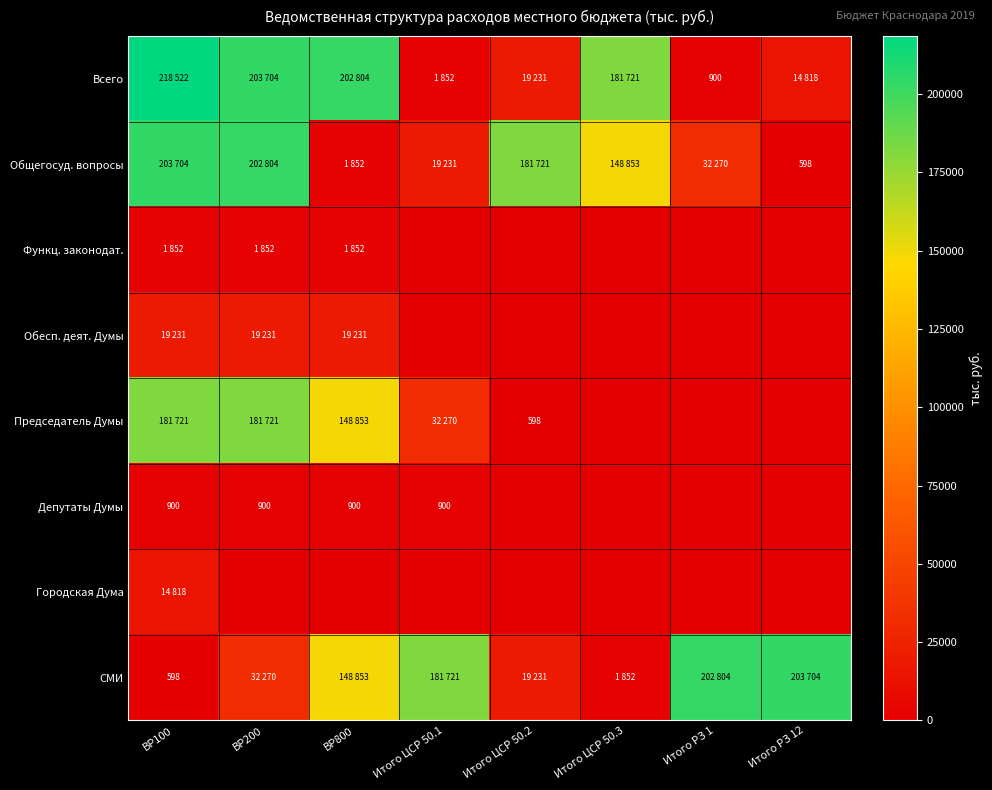

What is the difference between the maximum and second lowest values in the Обесп. деят. Думы series?

19231